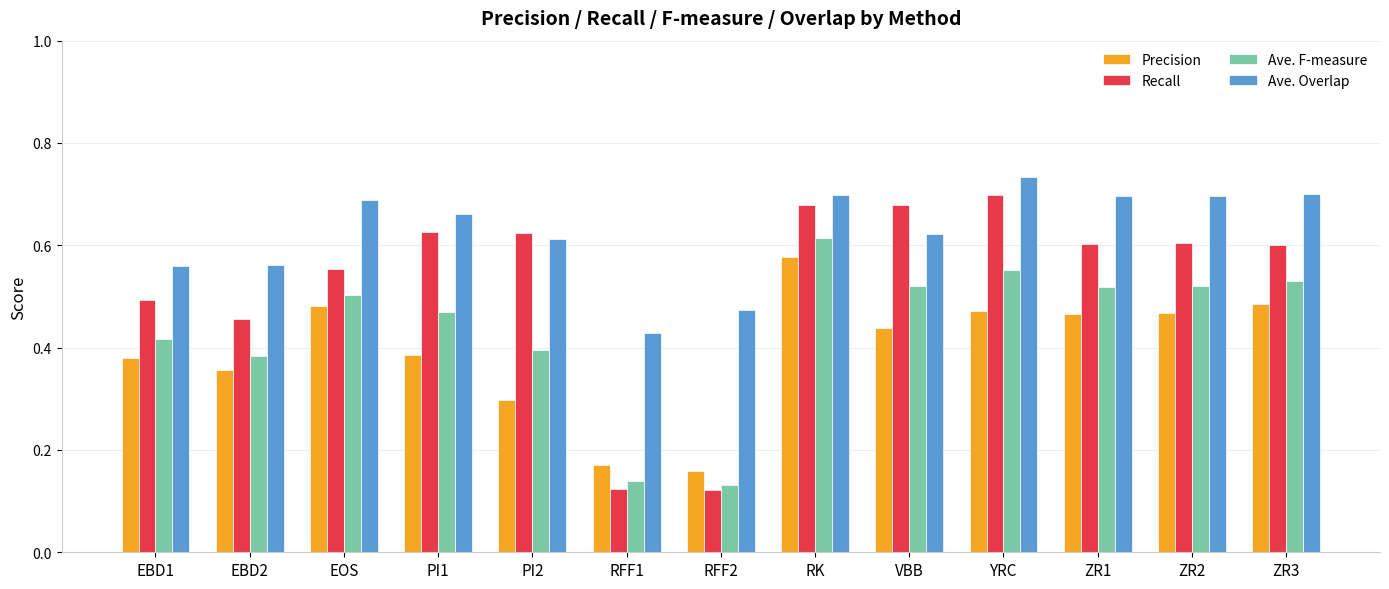

What are all the series names shown in the legend?

Precision, Recall, Ave. F-measure, Ave. Overlap